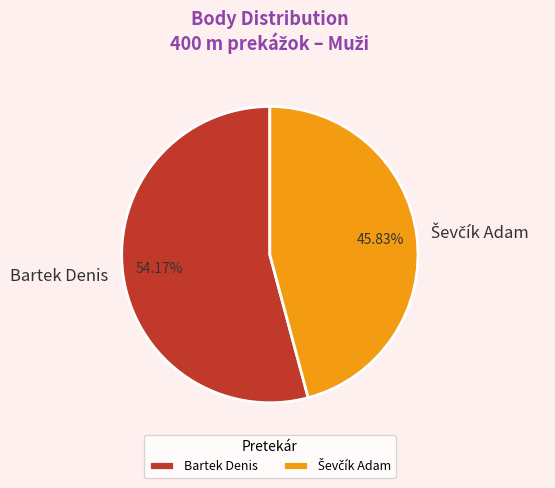

Which category has the biggest portion of the pie?

Bartek Denis